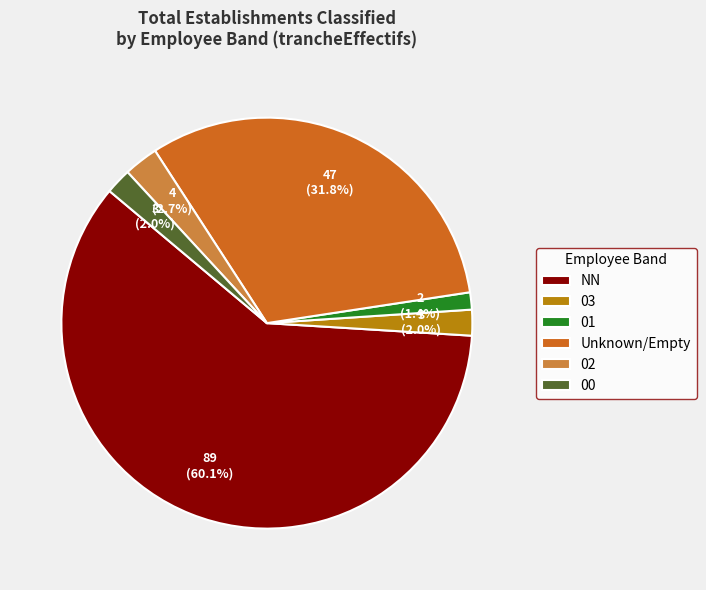

Between 01 and Unknown/Empty, which is larger?

Unknown/Empty